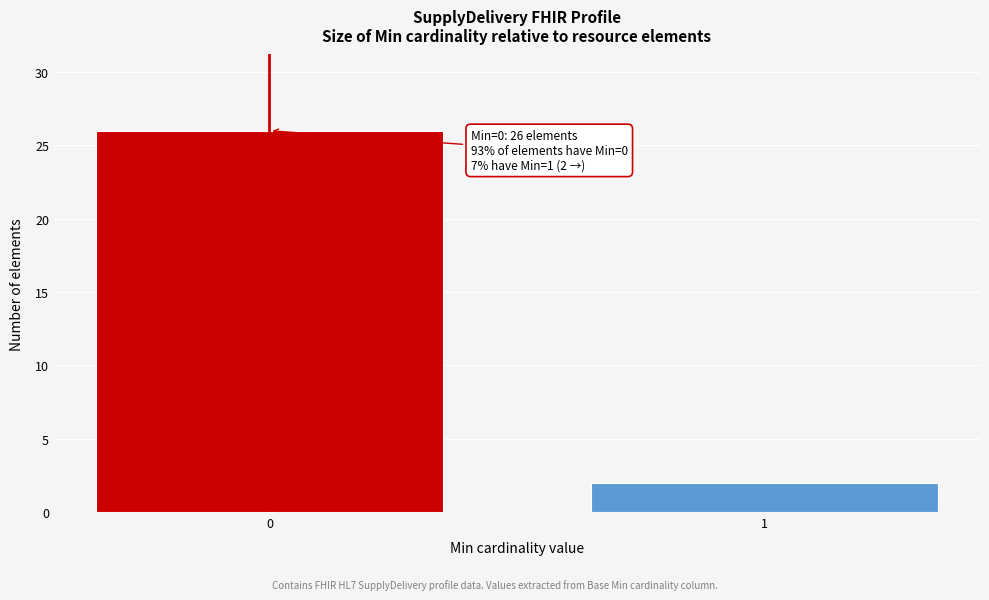

Reading right to left, what are all the values shown in this chart?

1=2	0=26